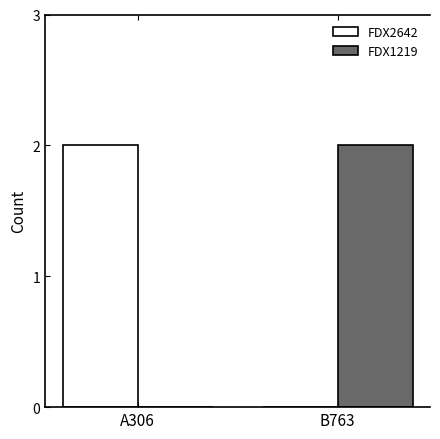

How many values in FDX1219 are above zero?

1